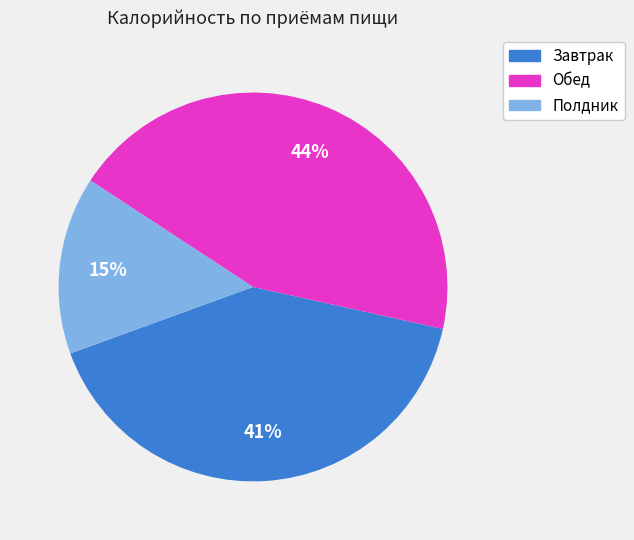

What percentage is the Обед slice, to the nearest percent?

44%